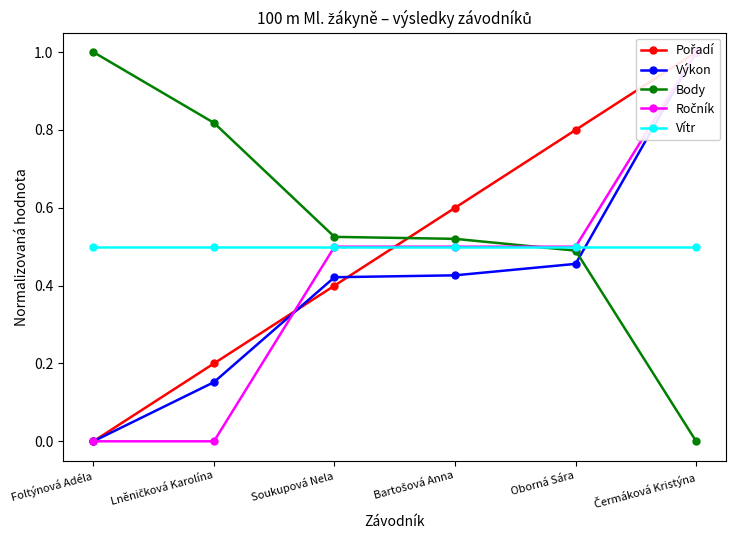

What is the average value of the Vítr series?

0.5